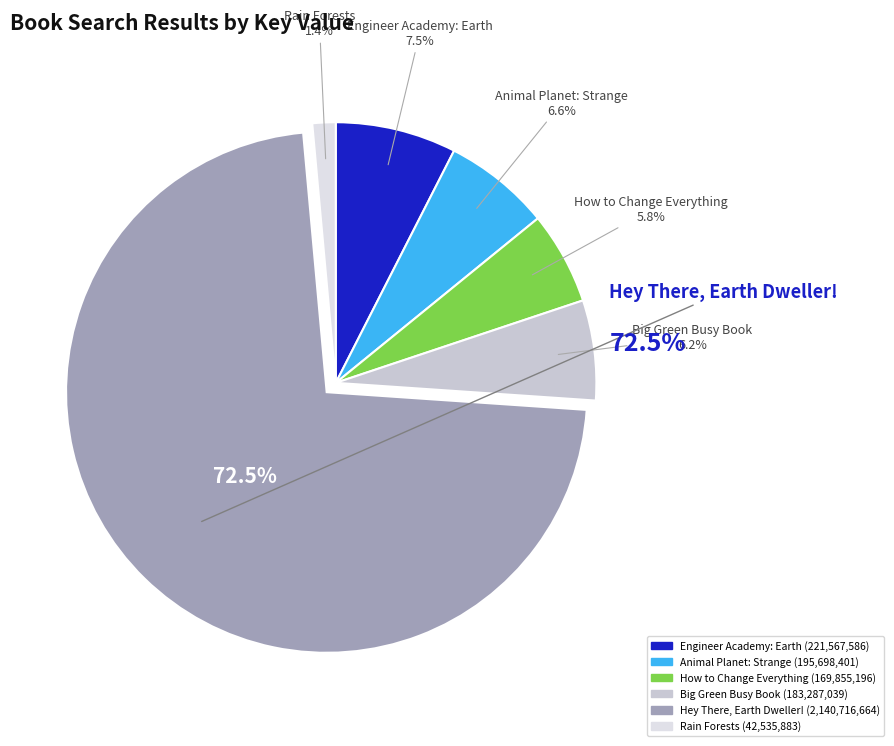

True or false: Rain Forests accounts for 1% of the total.

True